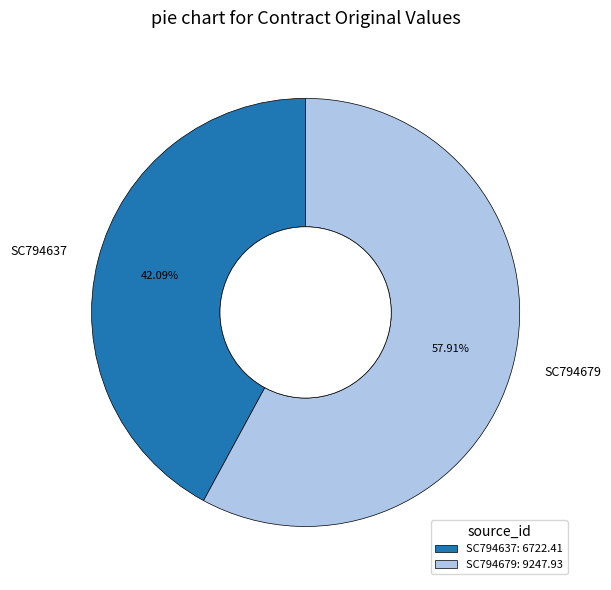

Does SC794637 represent more than half of the total?

No